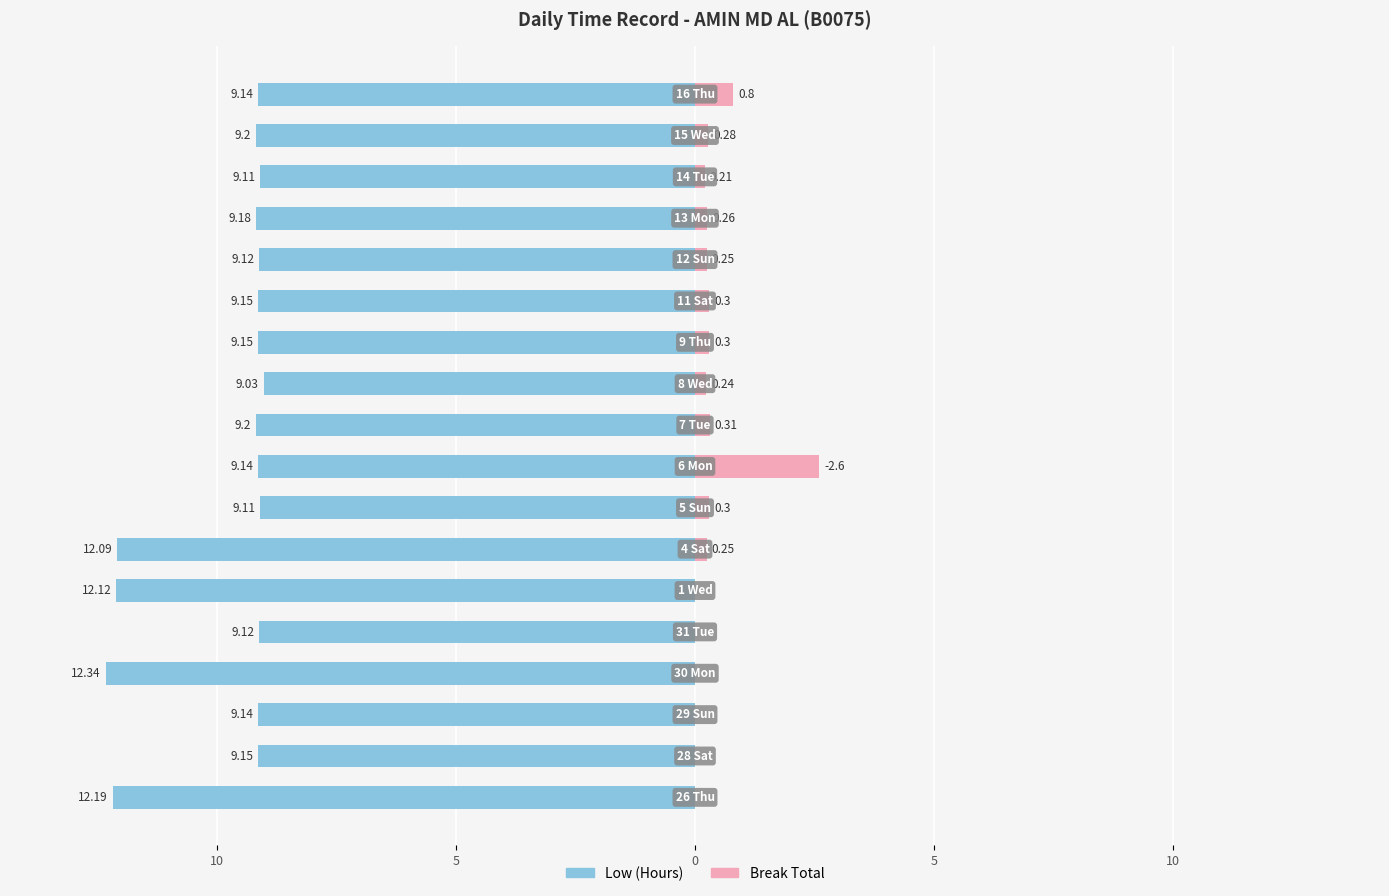

What is the difference between the second highest and minimum values in the Break Total series?

0.8